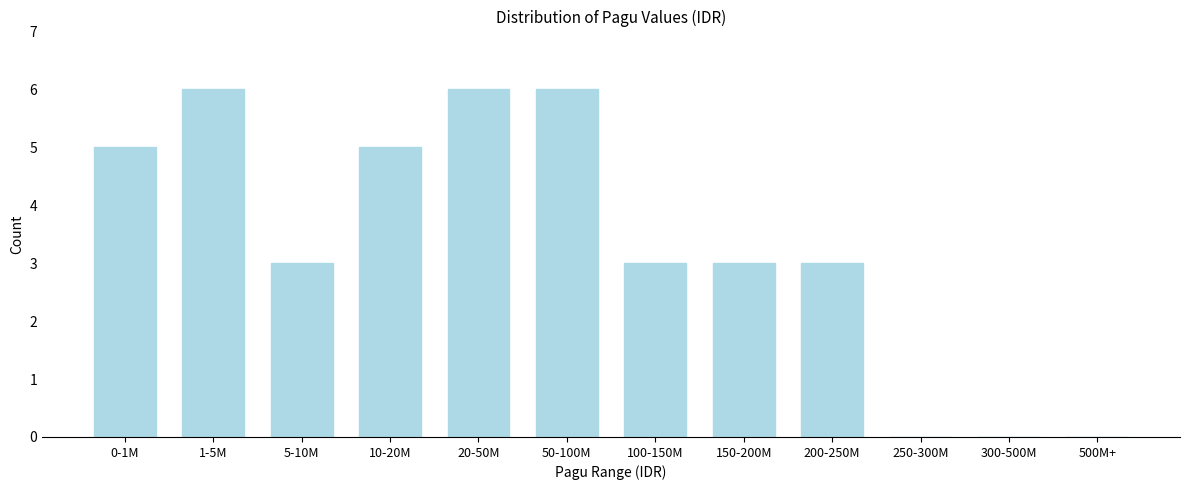

Reading left to right, list all the values displayed in this chart.

0-1M=5	1-5M=6	5-10M=3	10-20M=5	20-50M=6	50-100M=6	100-150M=3	150-200M=3	200-250M=3	250-300M=0	300-500M=0	500M+=0